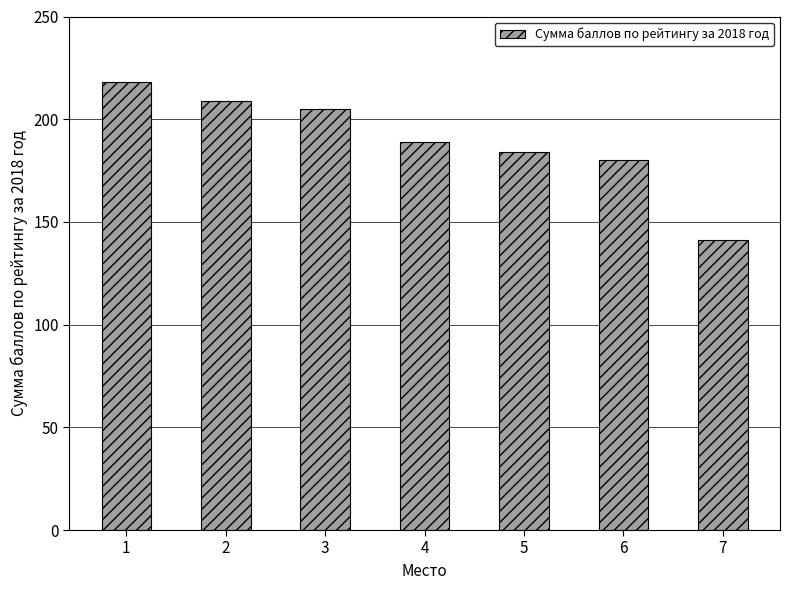

Reading left to right, what are all the values shown in this chart?

1=218	2=209	3=205	4=189	5=184	6=180	7=141